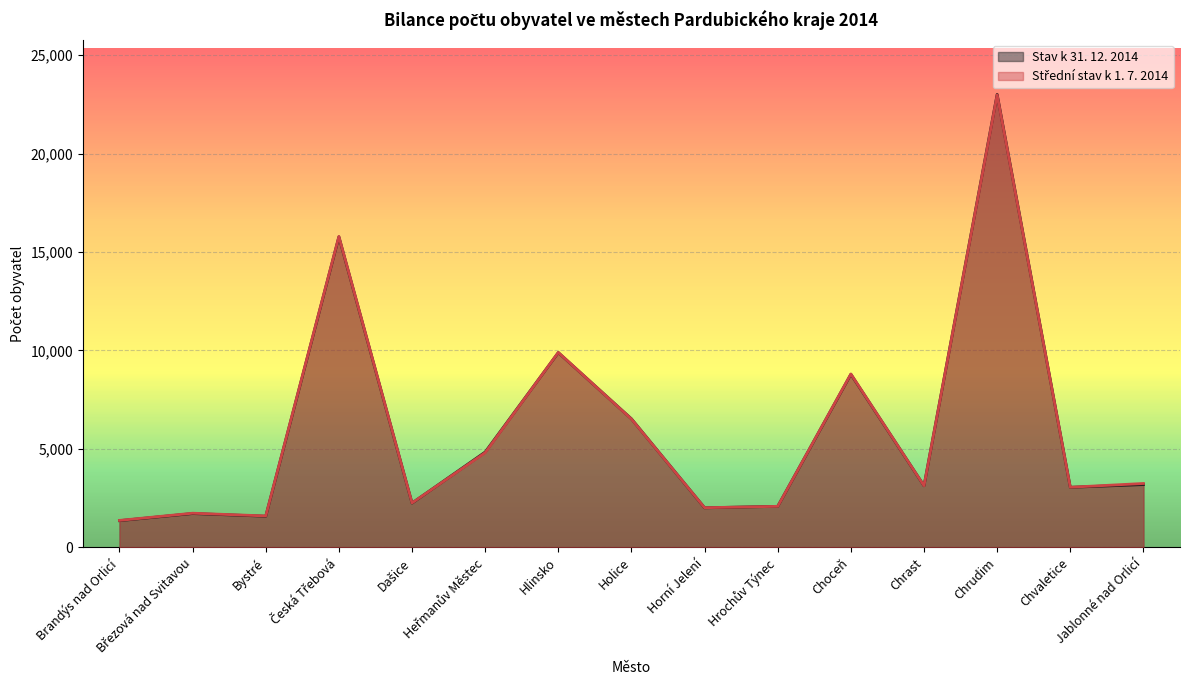

What is the total value across all series at Jablonné nad Orlicí?

6442